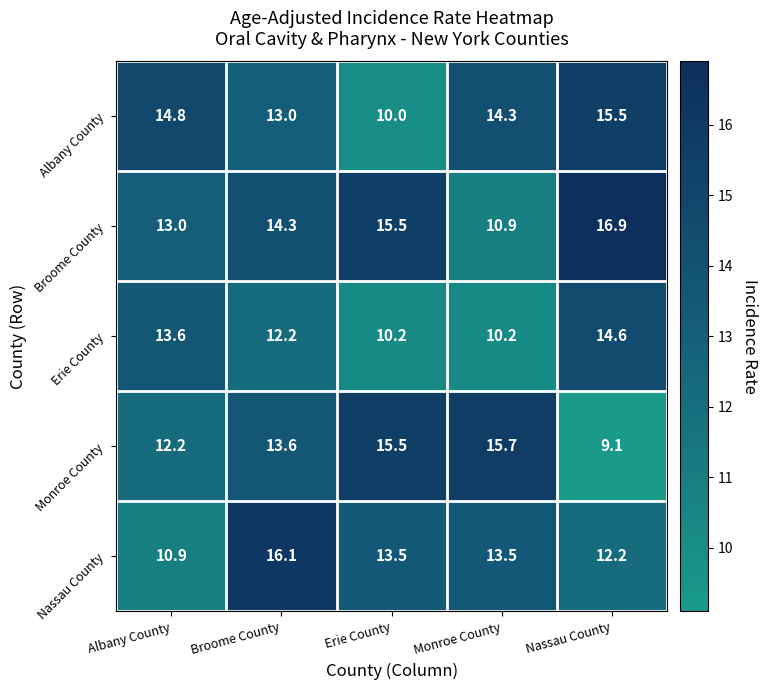

What is the difference between the maximum and minimum values in the Broome County series?

6.0